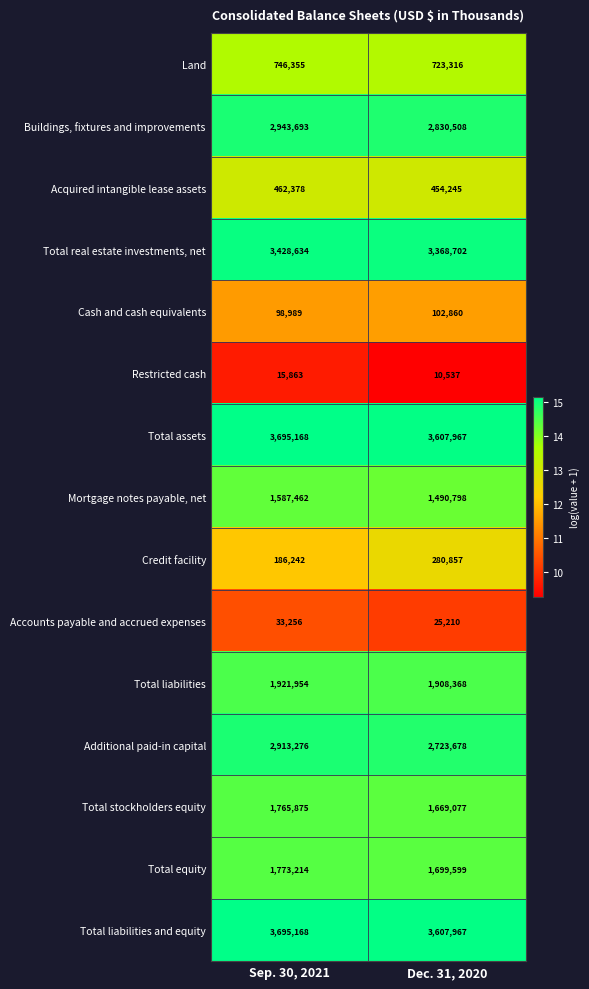

What is the difference between the highest and lowest values at Sep. 30, 2021?

3679305